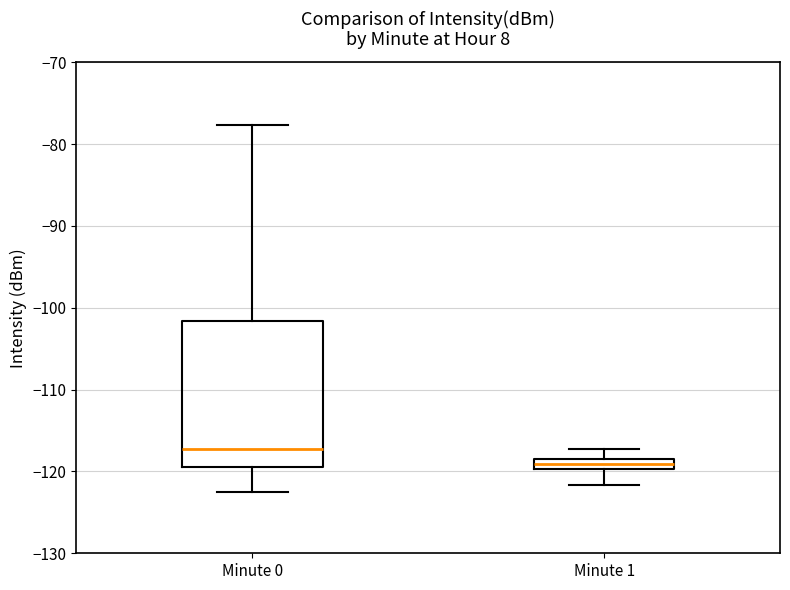

Where does the lower whisker of the box for Minute 1 end on the y-axis? The values are not printed on the chart, so give them approximately, as read against the axis.

-122